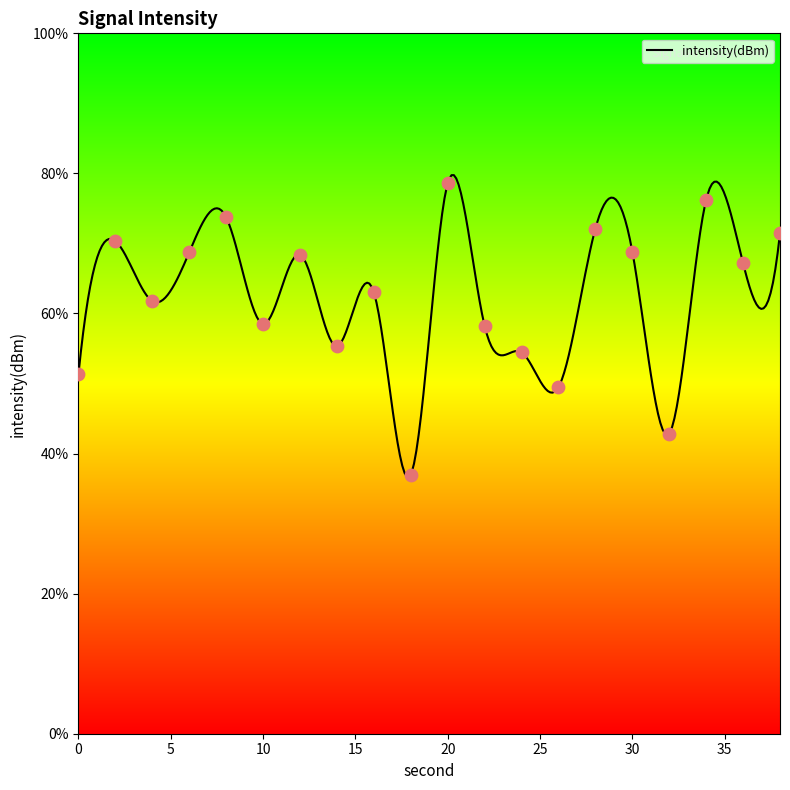

Approximately how many times larger is the value at 10 compared to 38?

0.8